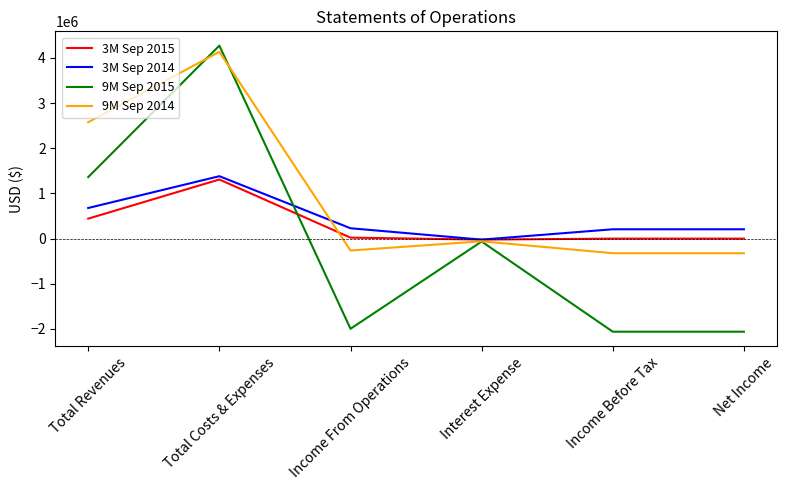

Is the value of 3M Sep 2014 at Total Revenues greater than the value of 3M Sep 2015 at Income From Operations?

Yes